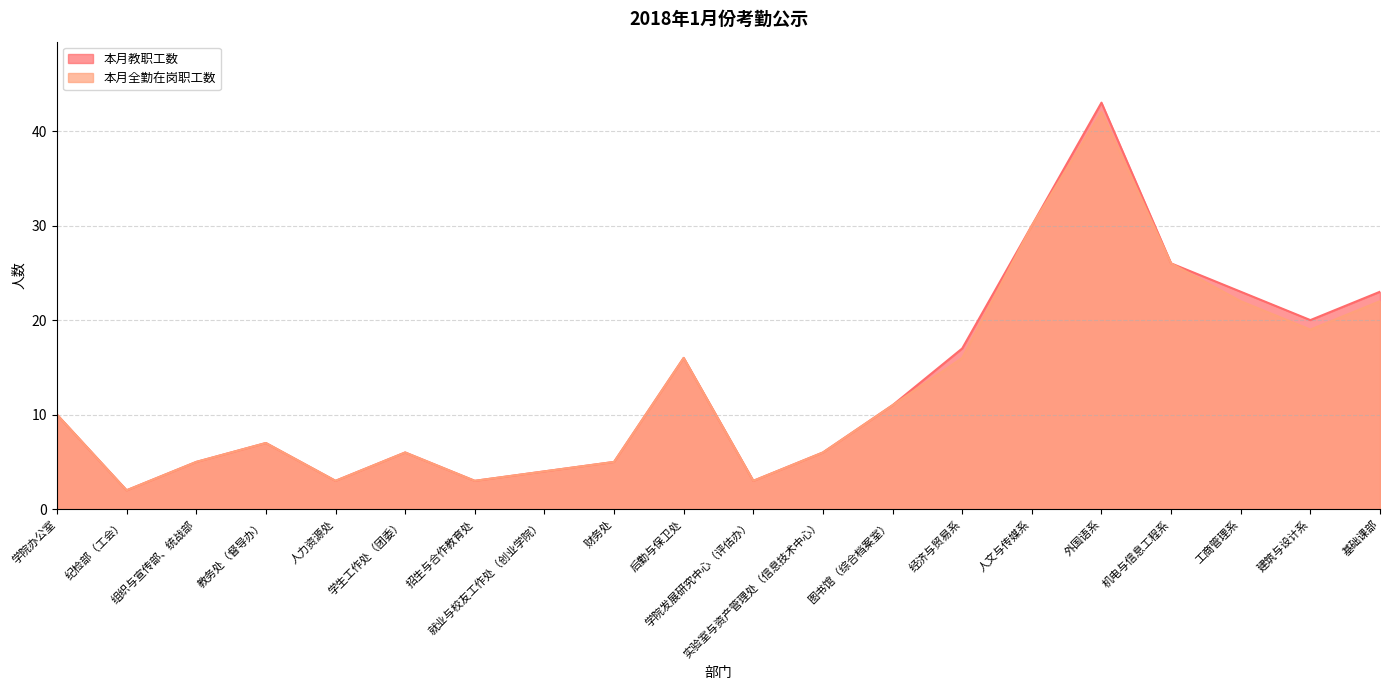

What is the difference between the maximum and minimum values in the 本月全勤在岗职工数 series?

40